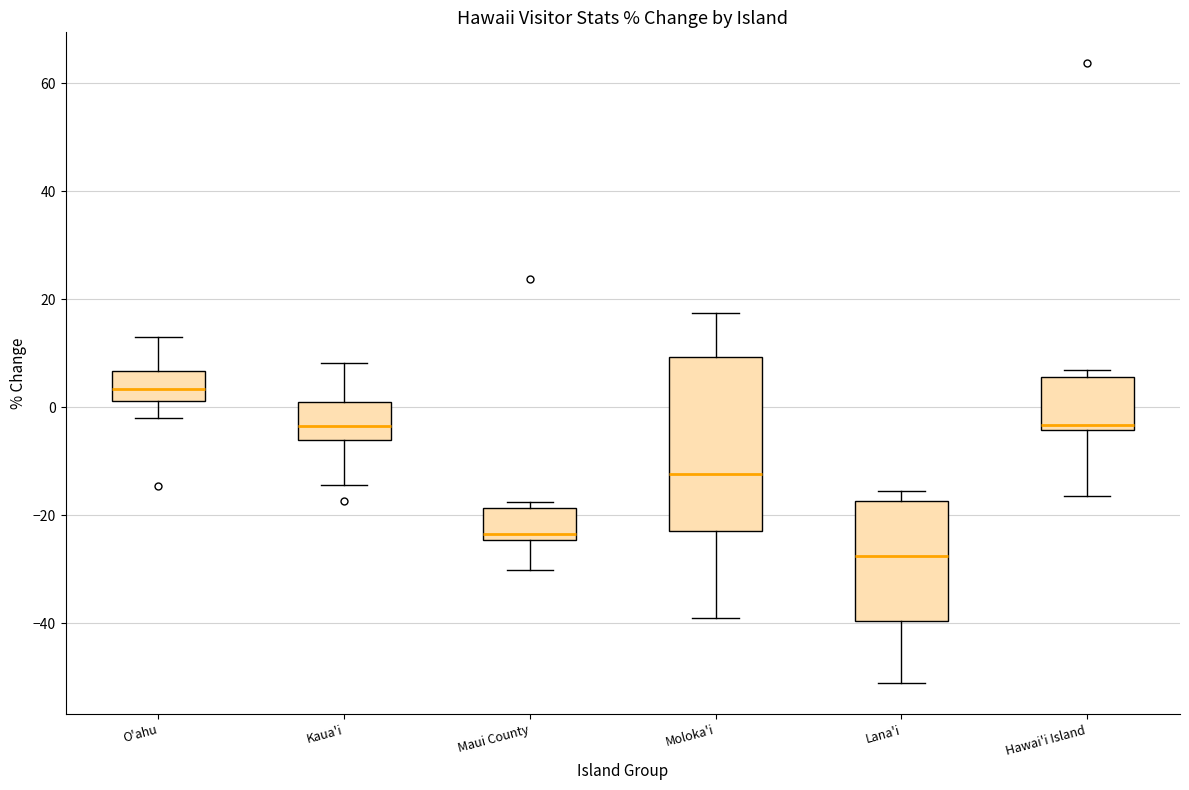

Reading left to right, read every box against the y-axis: the position of its median line, the range the box covers, and the ends of its whiskers. The values are not printed on the chart, so give them approximately, as read against the axis.

O'ahu: median 4, box 2 to 6, whiskers -2 to 14
Kaua'i: median -4, box -6 to 0, whiskers -14 to 8
Maui County: median -24 (just above the box's lower edge), box -24 to -18, whiskers -30 to -18 (just above the box's upper edge)
Moloka'i: median -12, box -22 to 10, whiskers -40 to 18
Lana'i: median -28, box -40 to -18, whiskers -52 to -16
Hawai'i Island: median -4 (just above the box's lower edge), box -4 to 6, whiskers -16 to 6 (just above the box's upper edge)